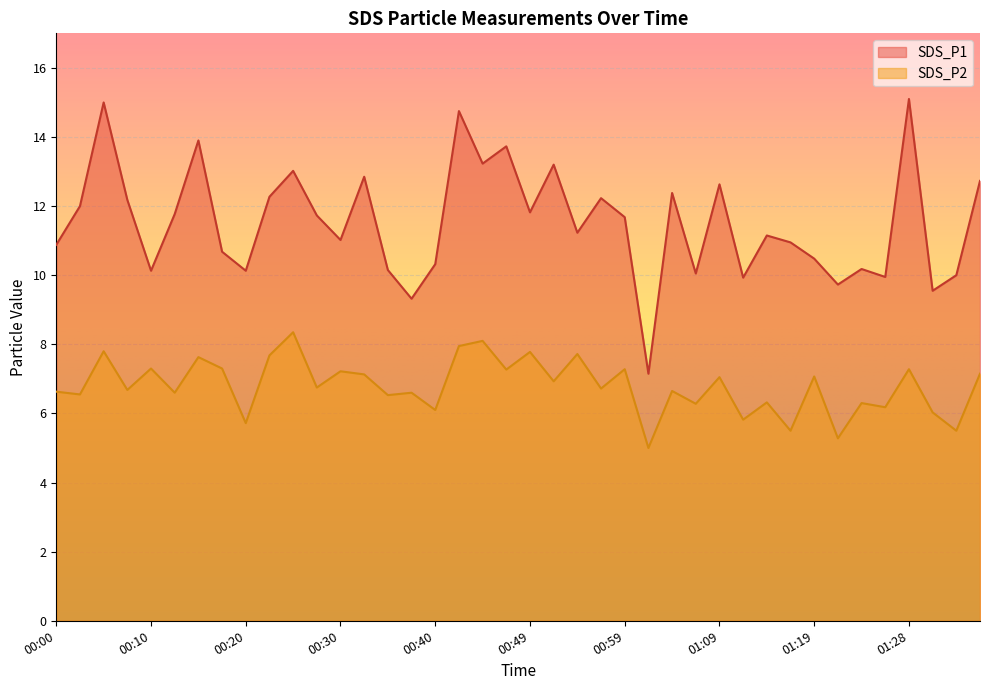

What is the average value of the SDS_P2 series?

6.8